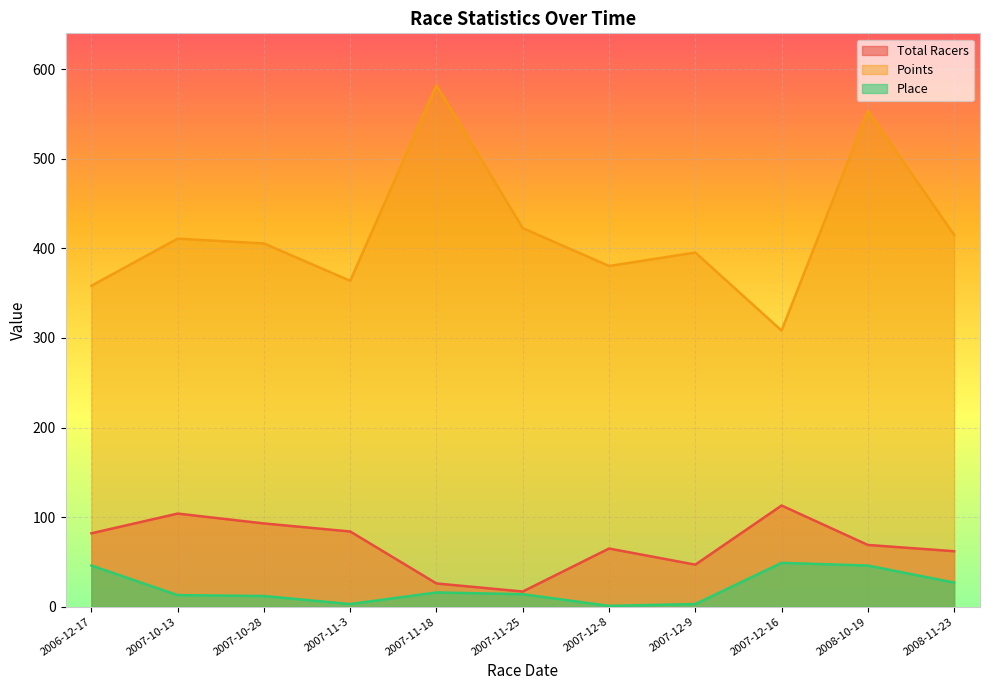

Reading left to right, transcribe all the data shown in this chart.

Total Racers: 82.0	104.0	93.0	84.0	26.0	17.0	65.0	47.0	113.0	69.0	62.0
Points: 358.3	410.9	405.5	363.8	581.8	422.6	380.4	395.4	308.2	553.4	415.2
Place: 46.0	13.0	12.0	3.0	16.0	14.0	1.0	3.0	49.0	46.0	27.0